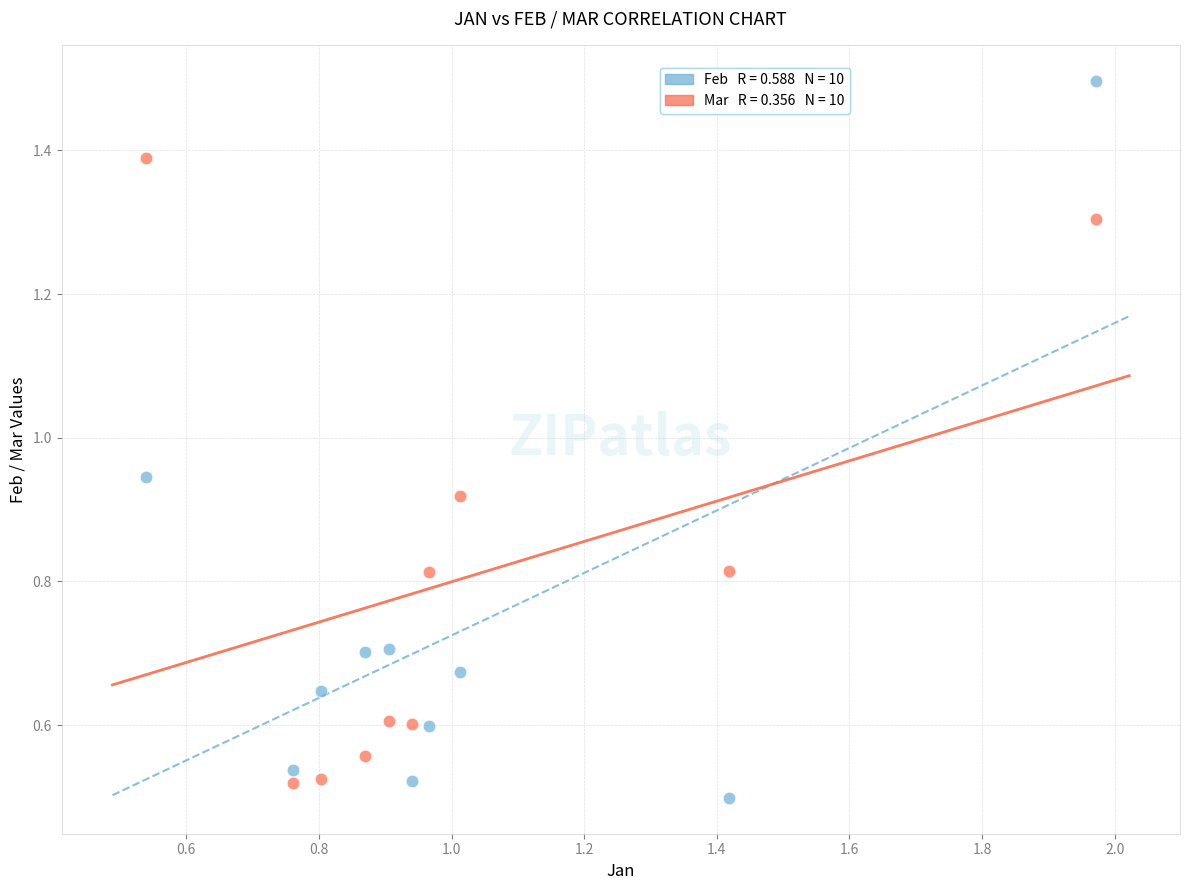

Across all data points, what is the range of Y values (max minus min)?

1.0